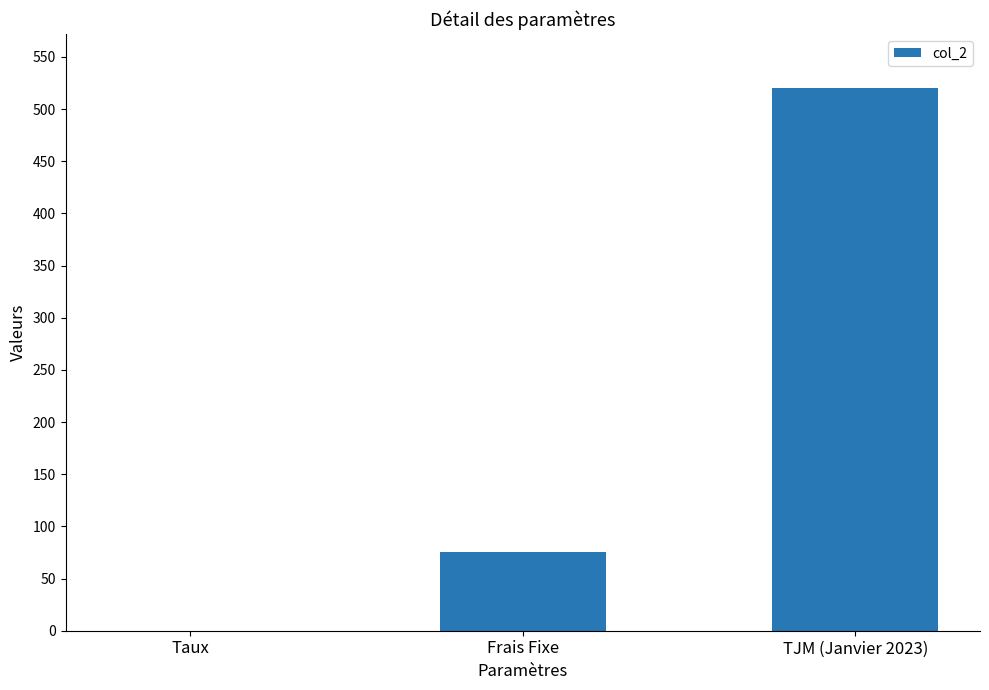

What is the maximum value shown in the chart?

520.0